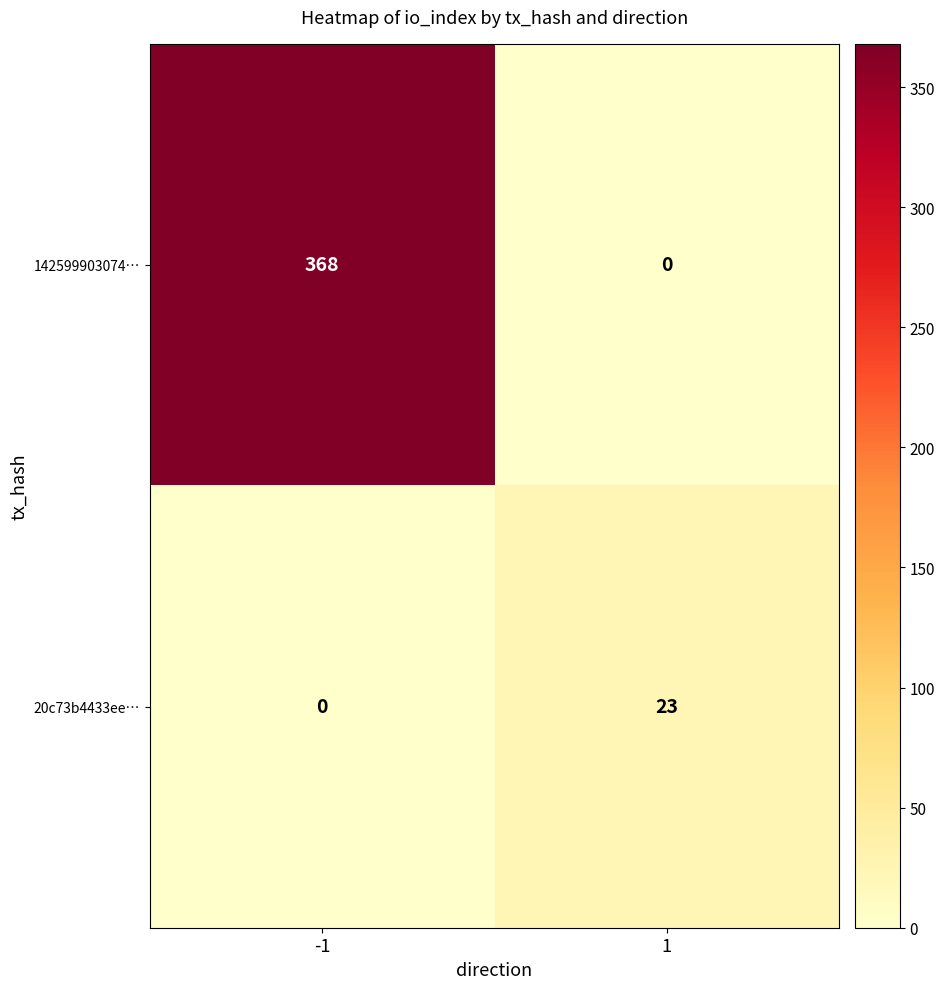

How many values in 142599903074… are above zero?

1